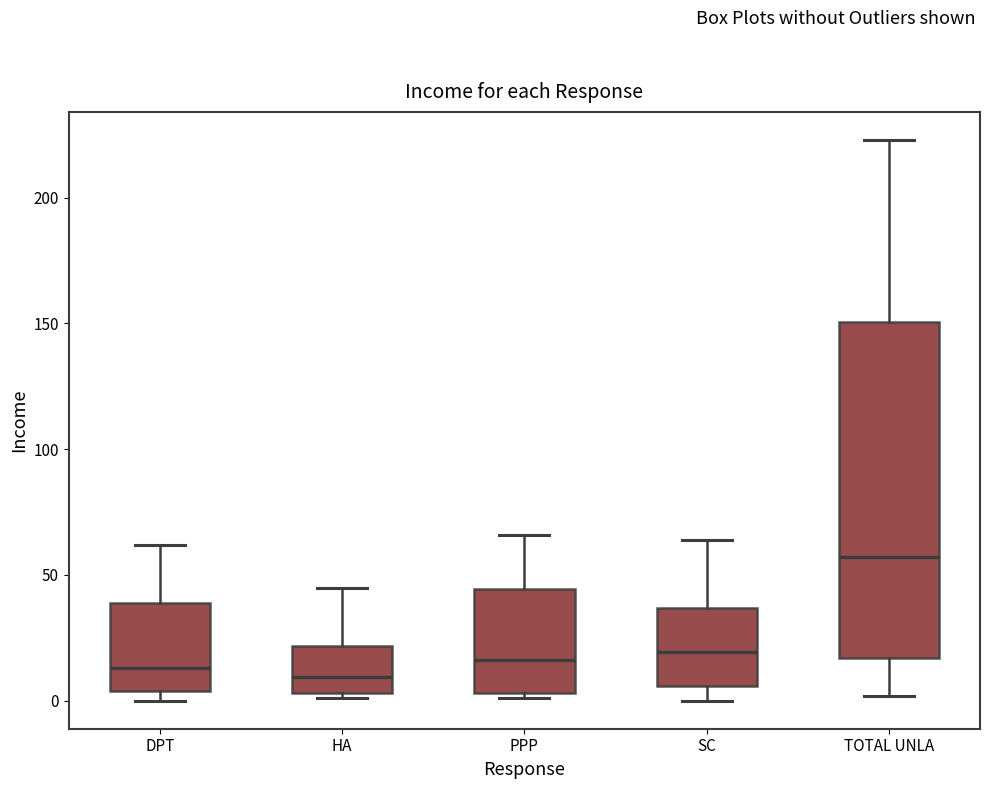

Which box is the tallest, from its lower edge to its upper edge?

TOTAL UNLA